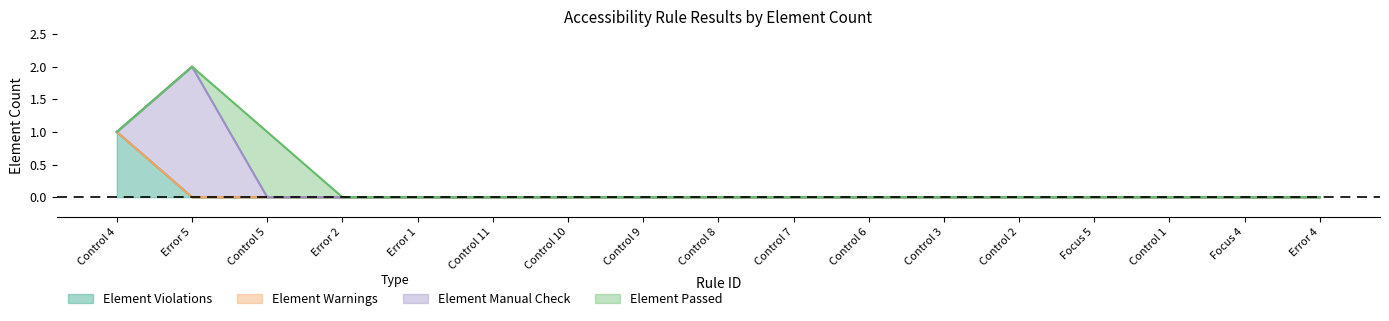

How many lines are shown in the chart?

4